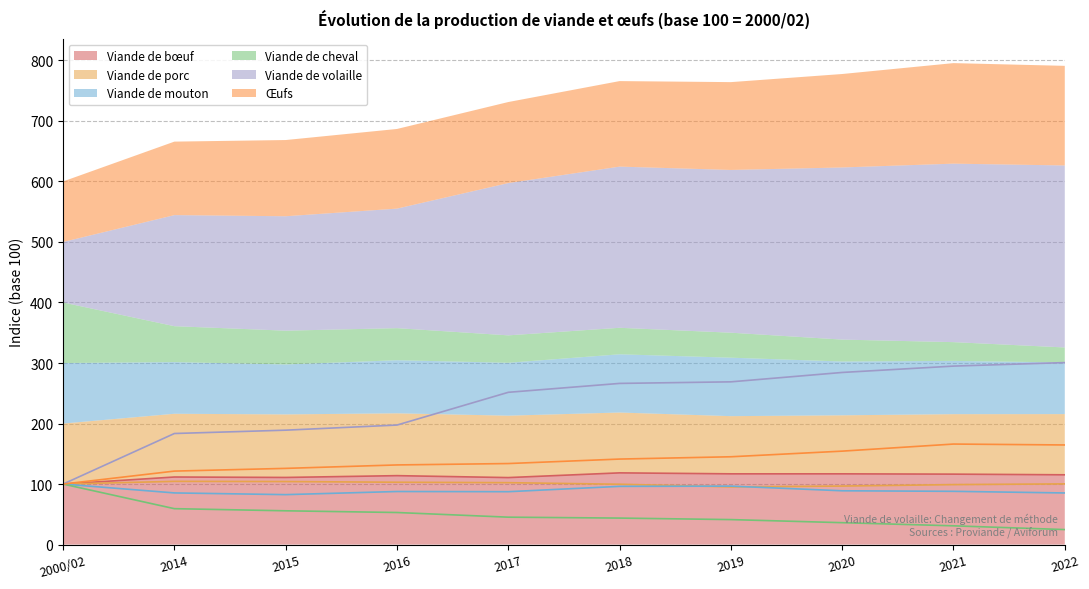

Which series changed the most between 2014 and 2020?

Viande de volaille